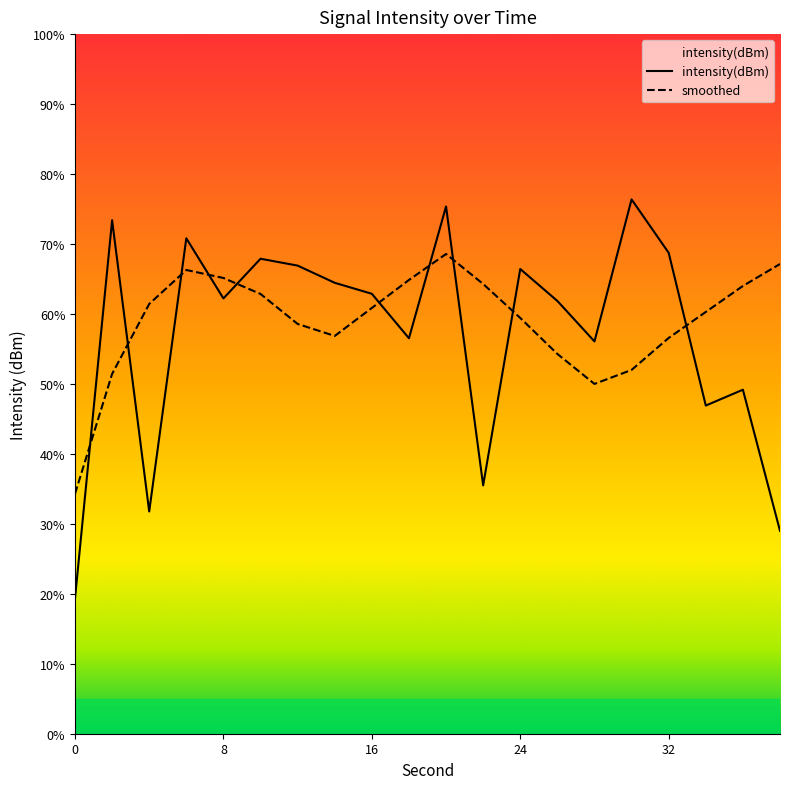

Is the value of intensity(dBm) at 19 greater than the value of smoothed at 12?

No